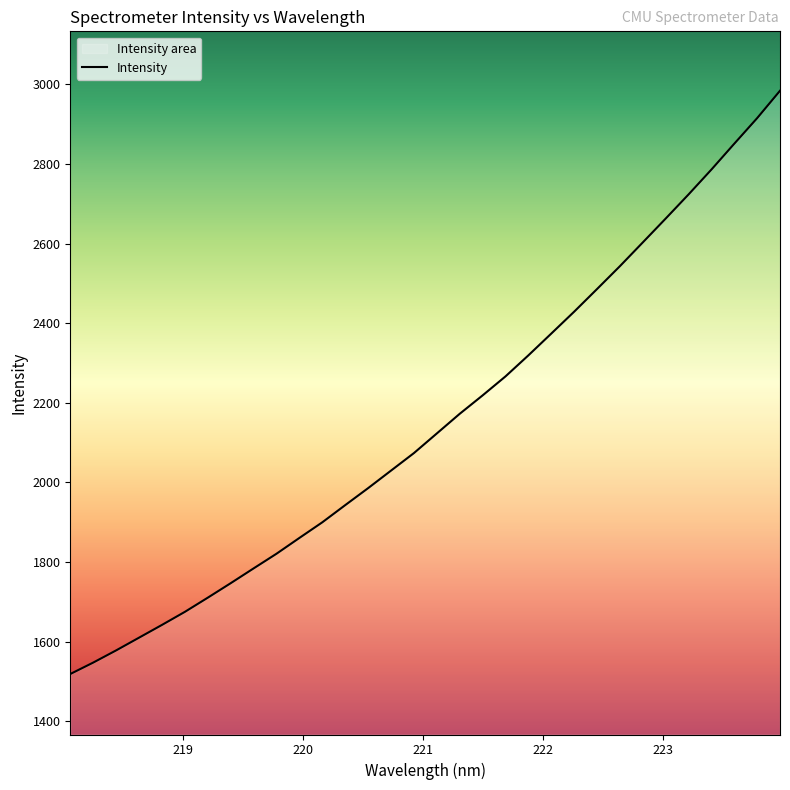

What is the minimum value shown in the chart?

1519.0